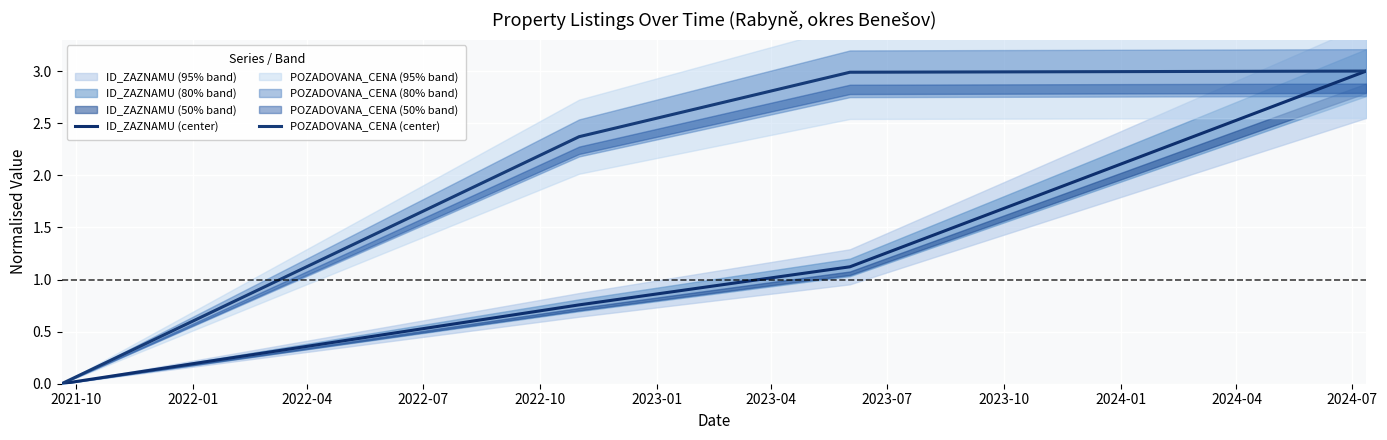

How many lines are shown in the chart?

2